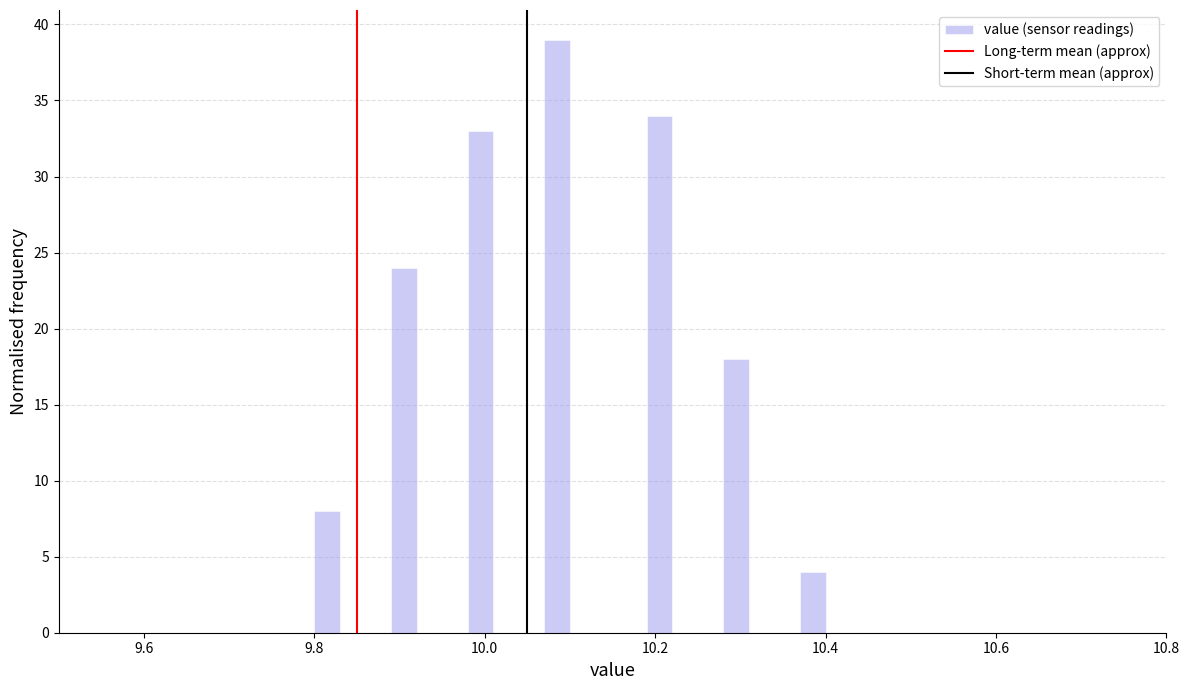

Around what value on the x-axis is the tallest bar? Give the approximate position of its centre, as read against the axis.

10.08